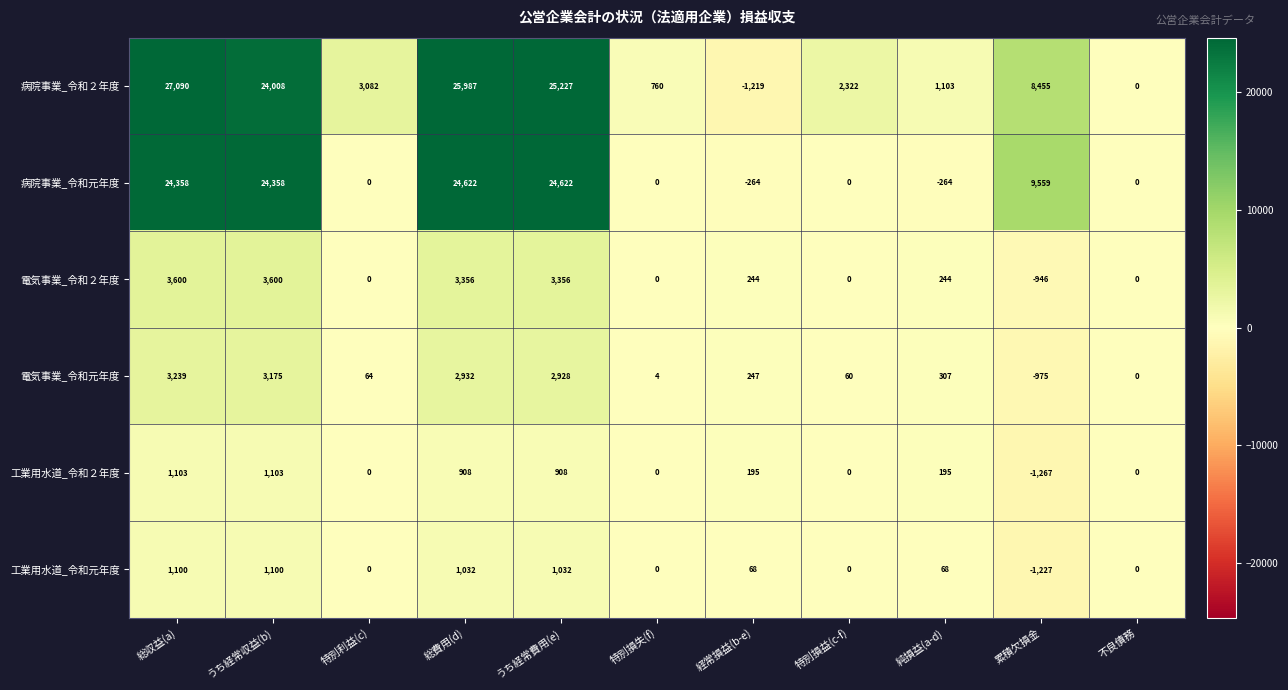

At how many categories does at least one series exceed 7026?

5